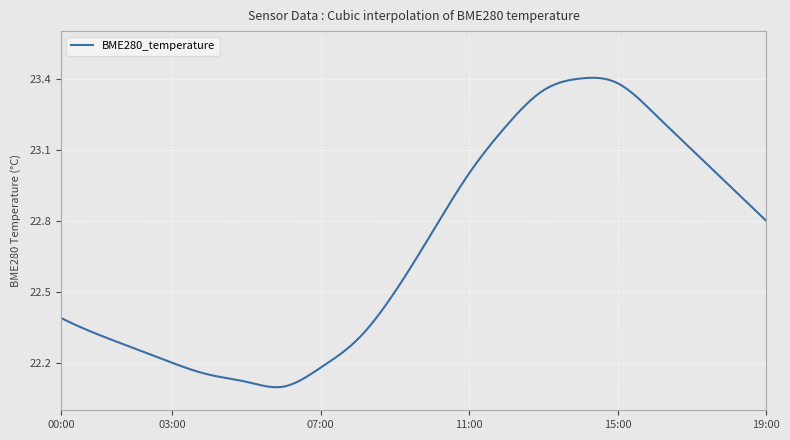

What is the difference between the maximum and minimum values?

1.3